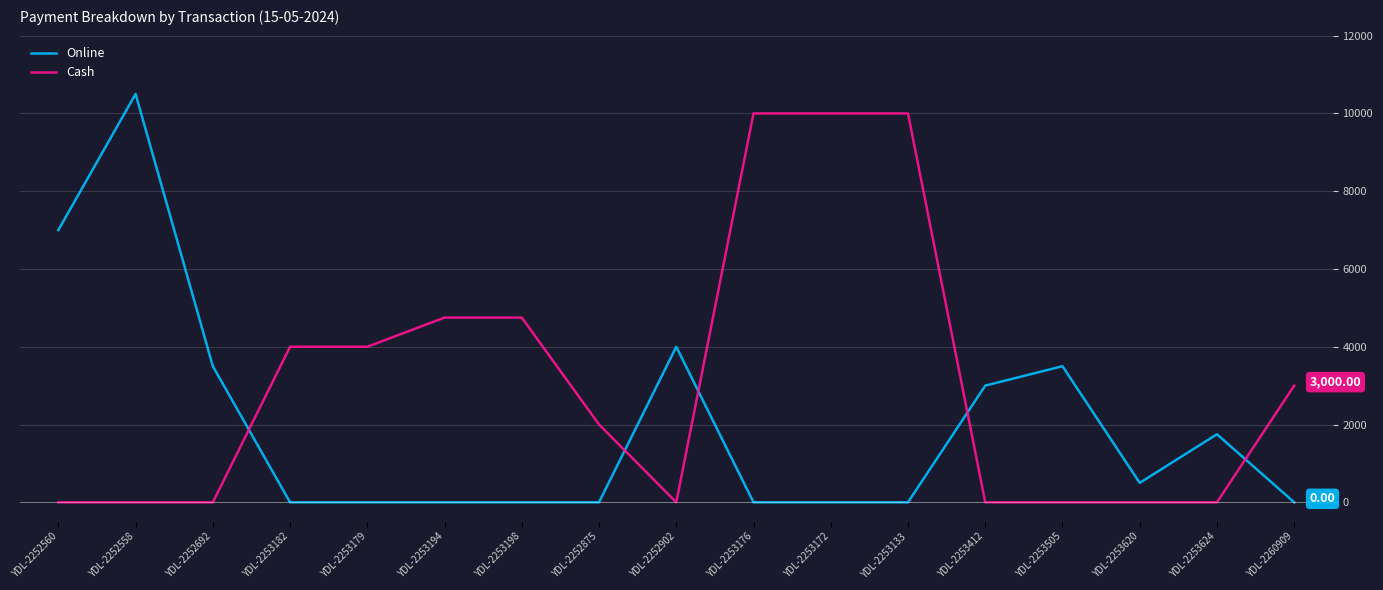

Which series has the largest total across all categories?

Cash